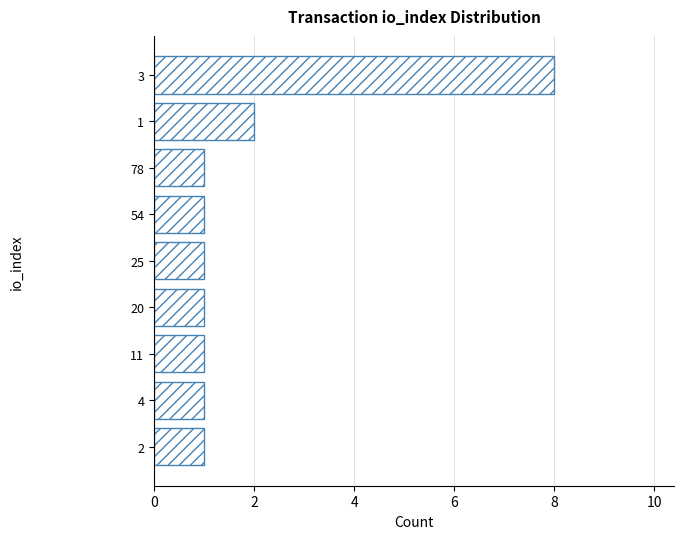

What is the difference between the maximum and second lowest values?

7